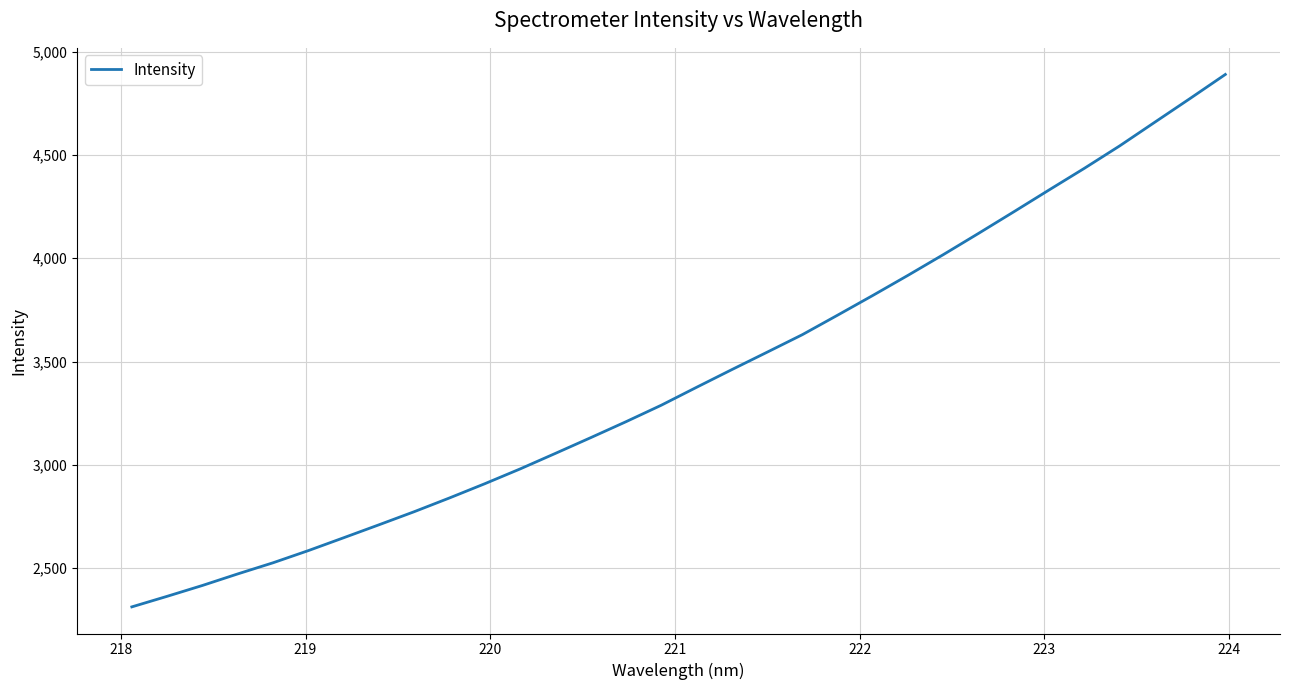

What is the difference between the maximum and minimum values?

2577.4